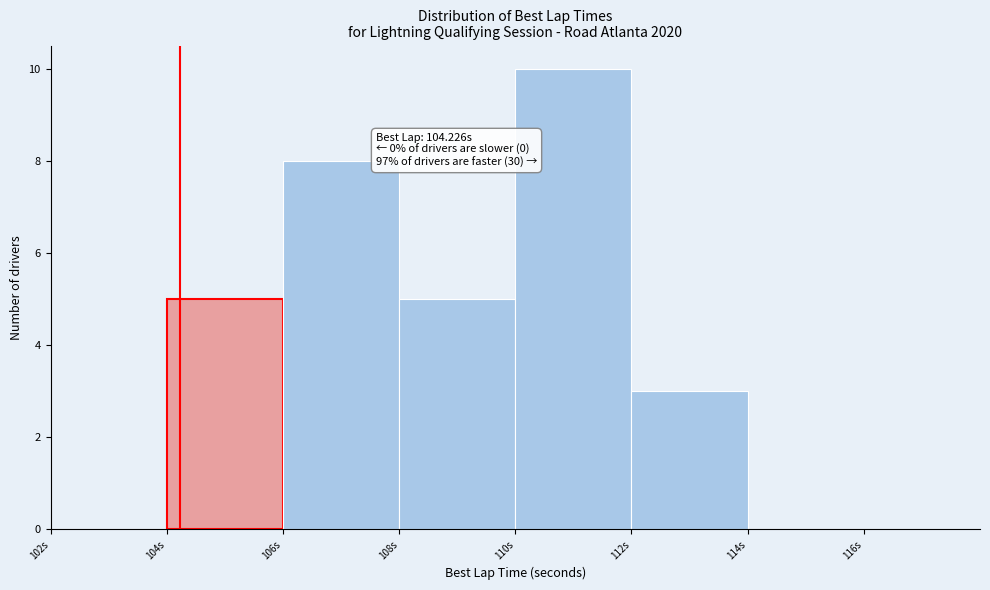

Which range on the x-axis has the tallest bar?

110 to 112